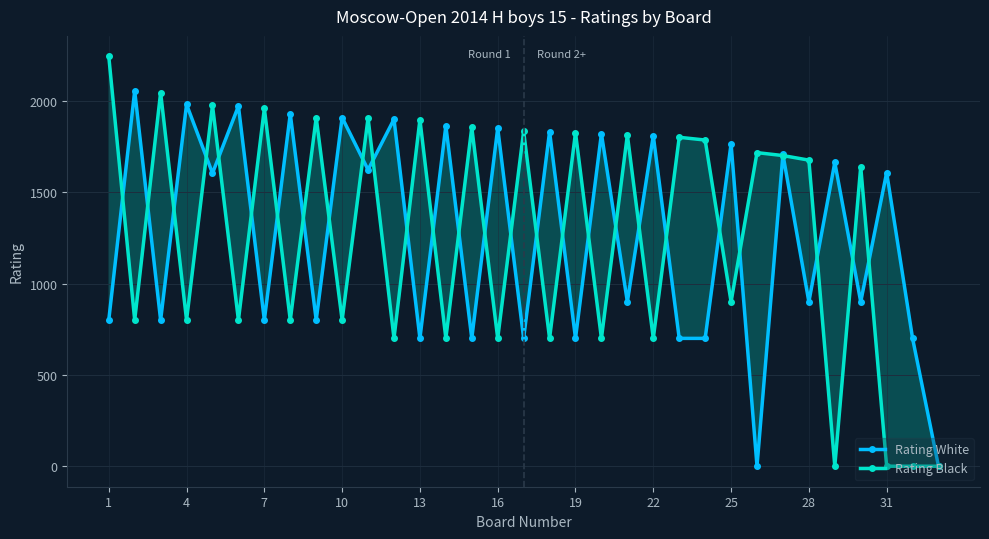

List the series in order of their peak value, lowest first.

Rating White, Rating Black